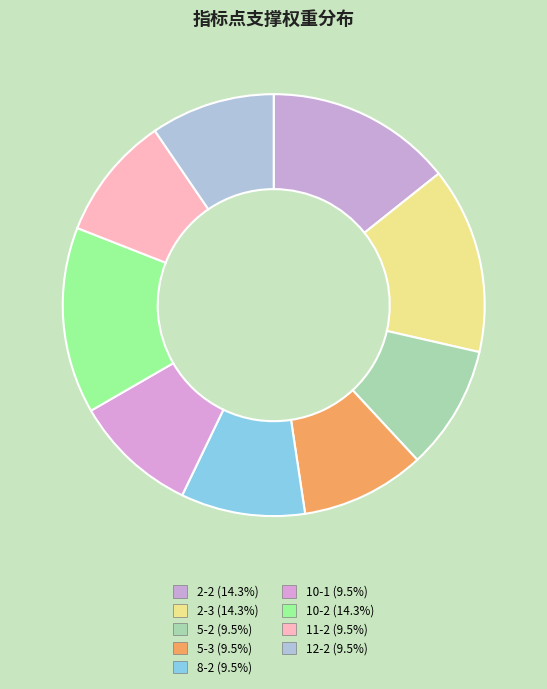

To the nearest percent, what is the combined percentage of 12-2 and 10-1?

19%